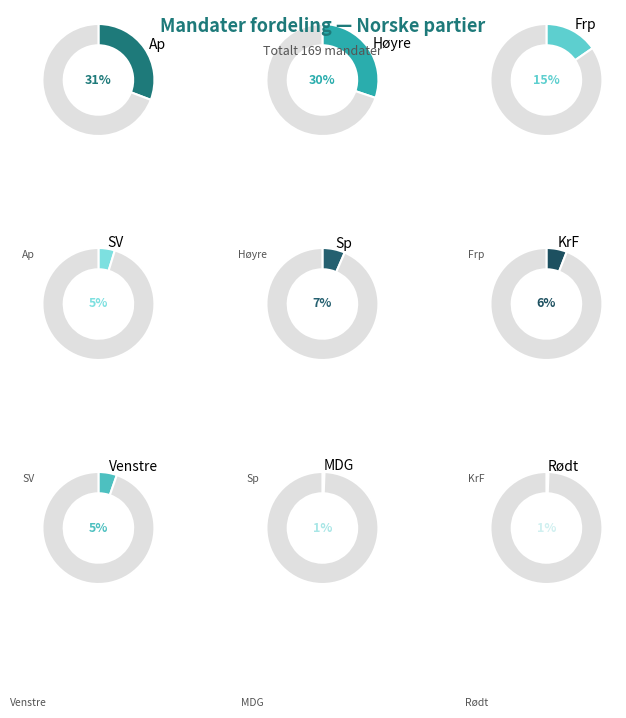

The SV slice represents 18% of the pie. True or false?

False